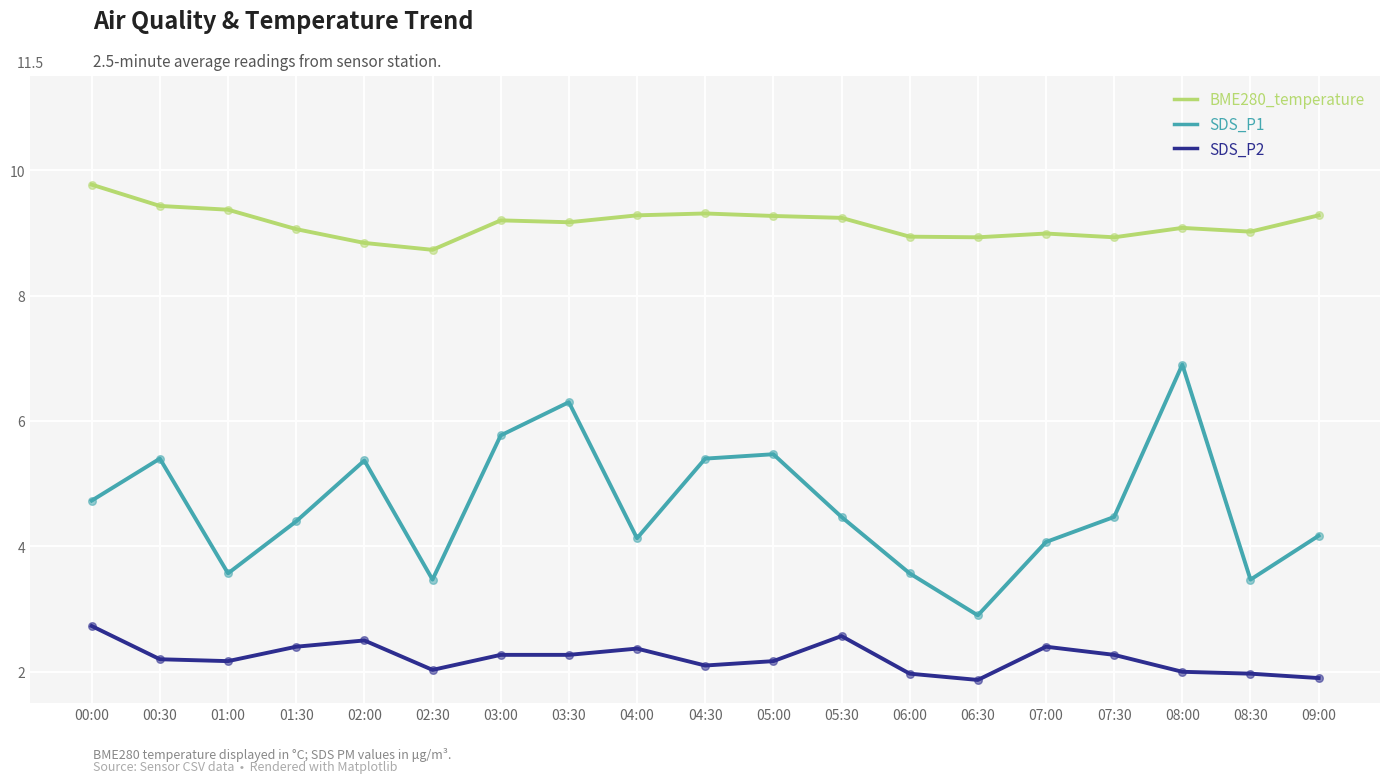

Which series changed the most between 01:00 and 03:30?

SDS_P1